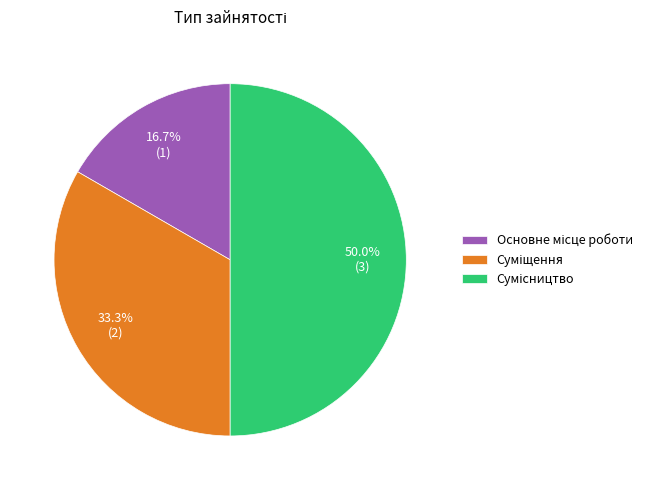

What is the largest slice in the pie chart?

Сумісництво